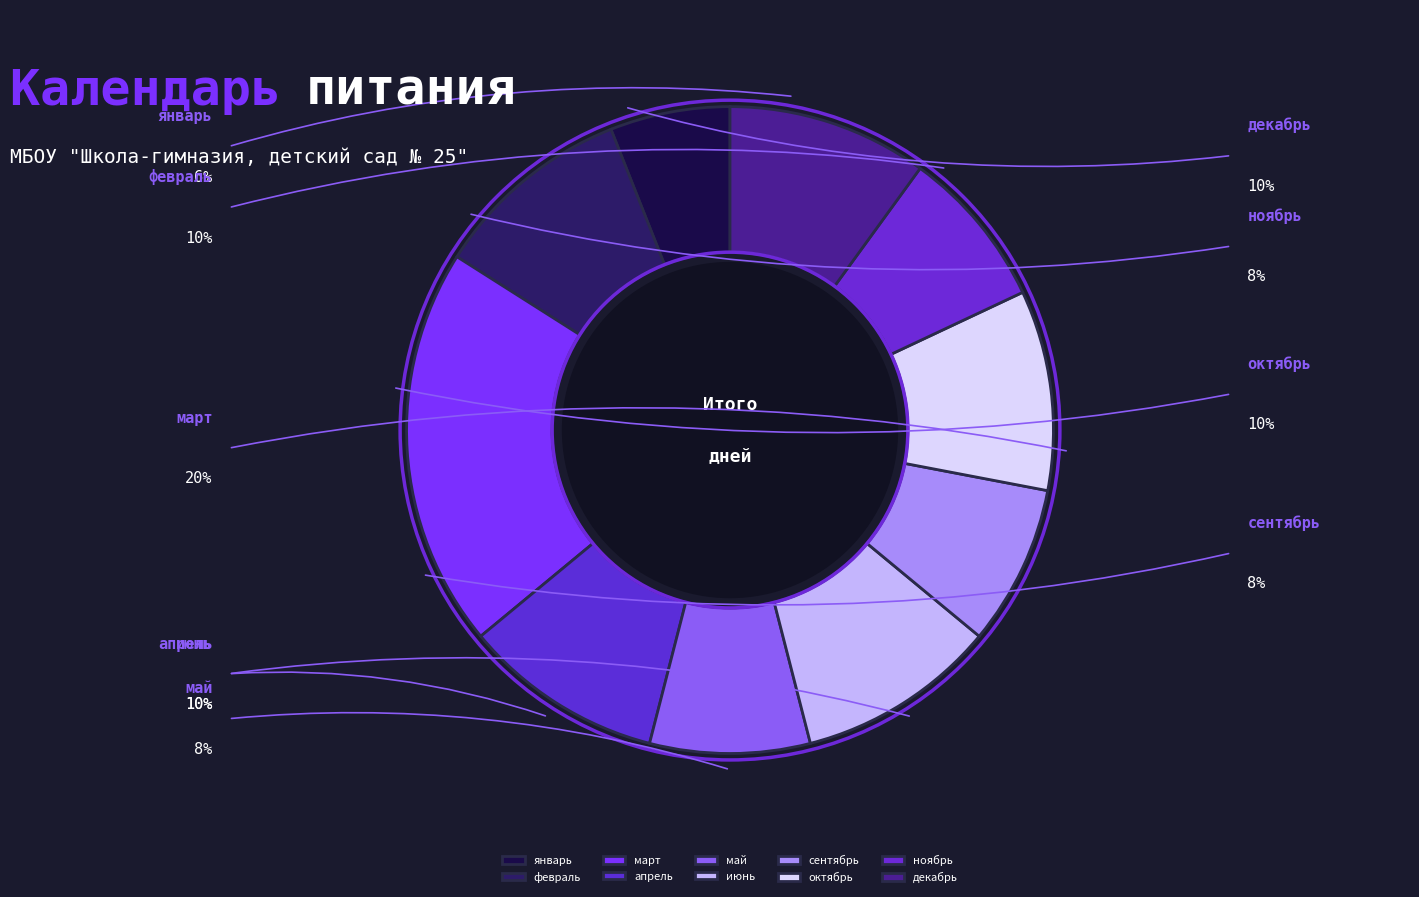

To the nearest percent, what is the difference between the январь and март slice percentages?

14%